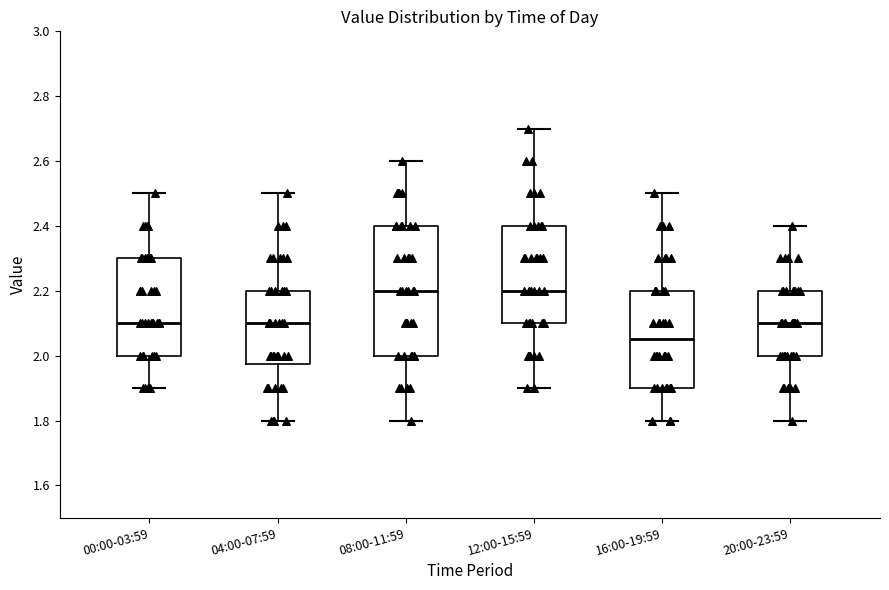

Comparing the boxes themselves (not the whiskers), which one is the tallest?

08:00-11:59